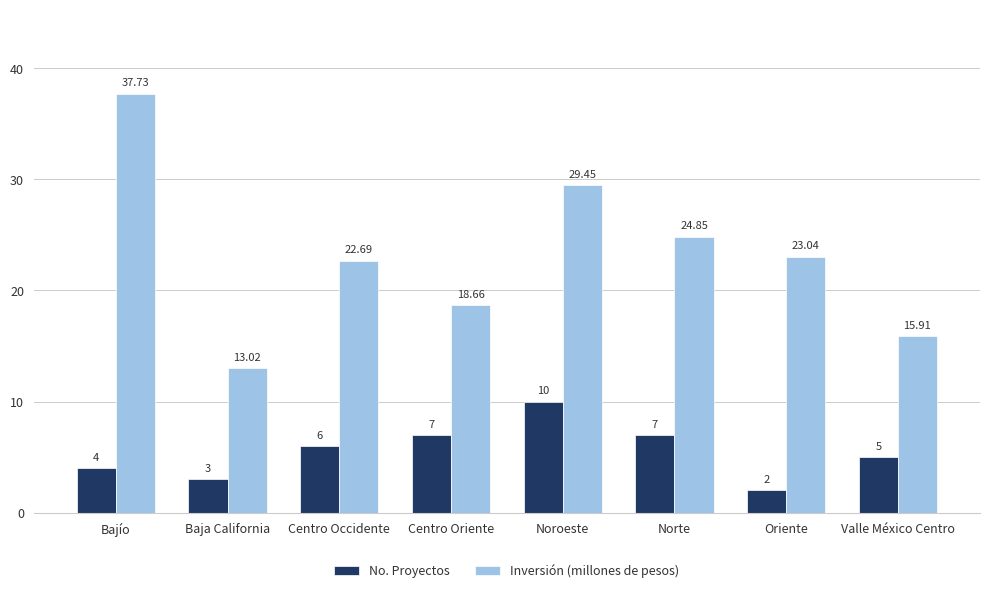

Is the value of No. Proyectos at Centro Oriente greater than the value of Inversión (millones de pesos) at Centro Occidente?

No